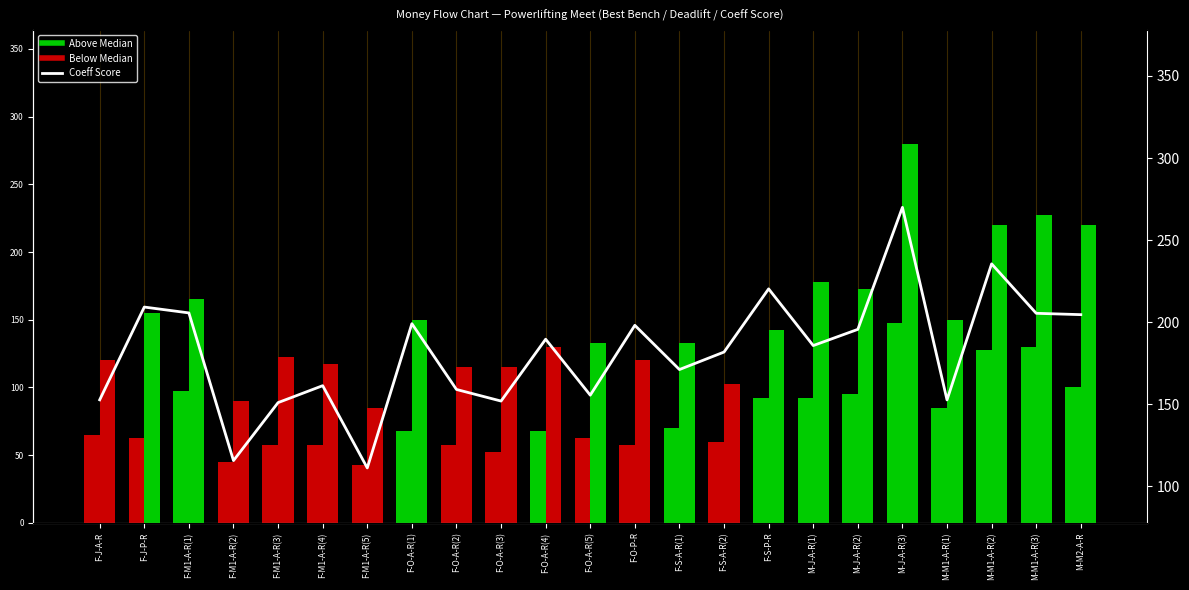

List the labels in order of value, largest first.

M-J-A-R(3), M-M1-A-R(2), F-S-P-R, F-J-P-R, F-M1-A-R(1), M-M1-A-R(3), M-M2-A-R, F-O-A-R(1), F-O-P-R, M-J-A-R(2), F-O-A-R(4), M-J-A-R(1), F-S-A-R(2), F-S-A-R(1), F-M1-A-R(4), F-O-A-R(2), F-O-A-R(5), F-J-A-R, M-M1-A-R(1), F-O-A-R(3), F-M1-A-R(3), F-M1-A-R(2), F-M1-A-R(5)